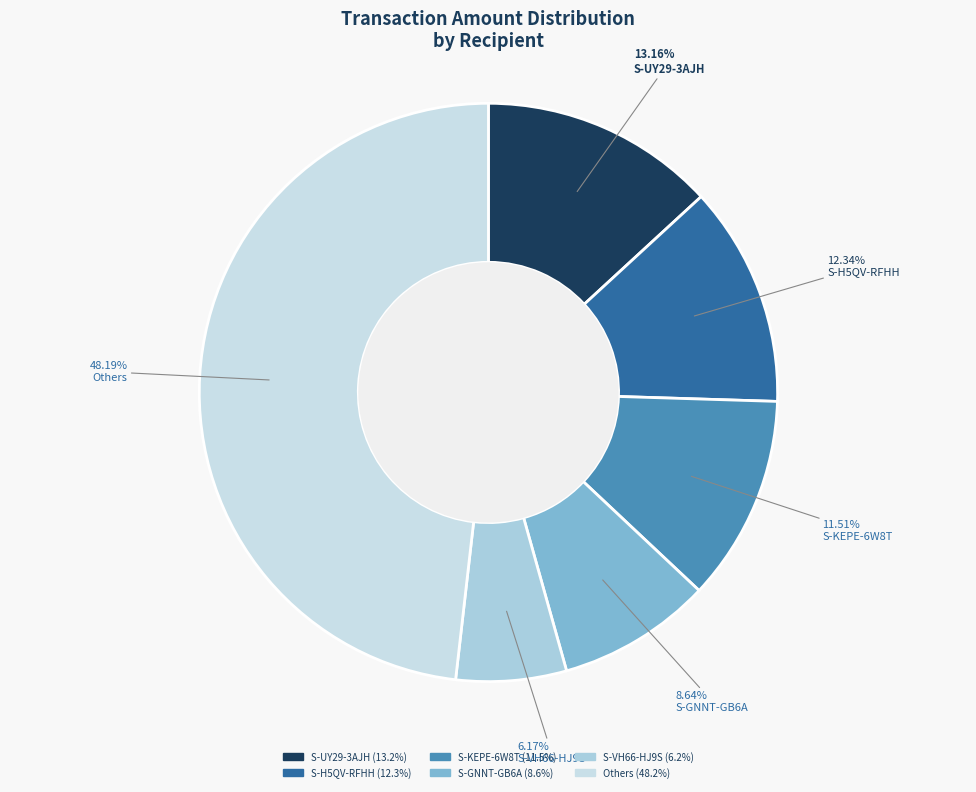

Which slice is the smallest?

S-VH66-HJ9S